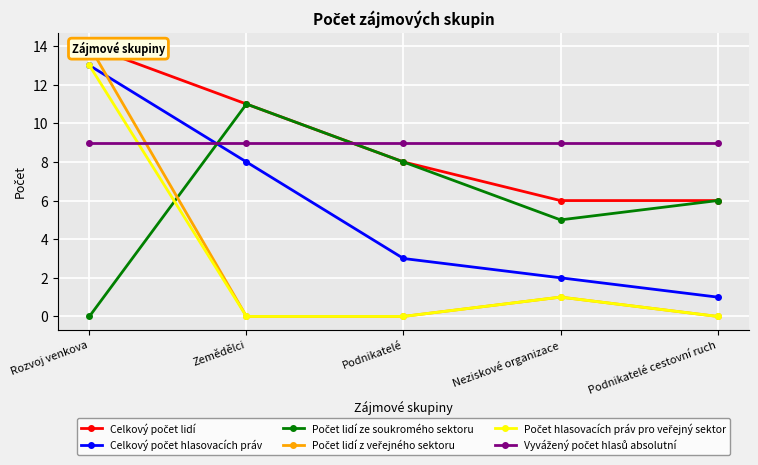

How many lines are shown in the chart?

6